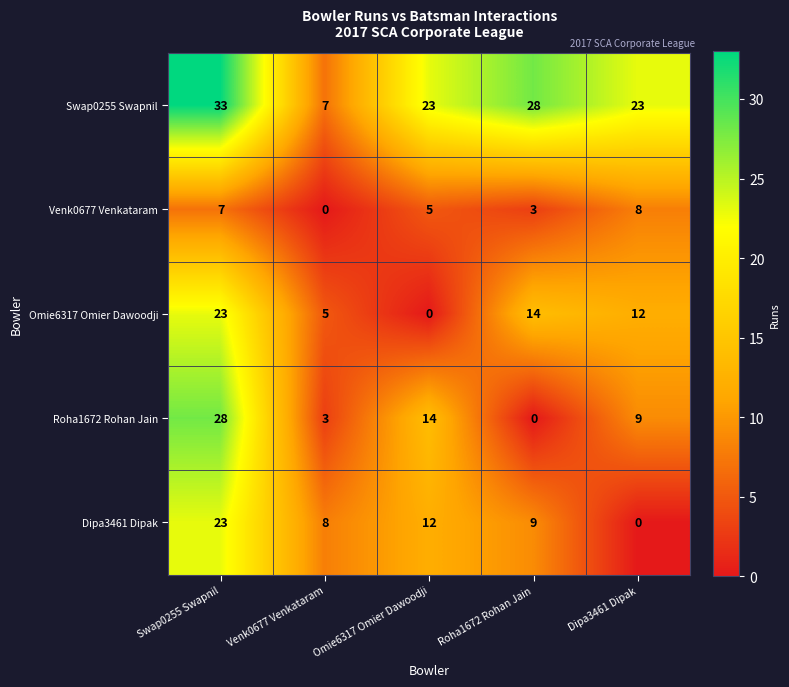

At which label is Roha1672 Rohan Jain closest to 14?

Omie6317 Omier Dawoodji